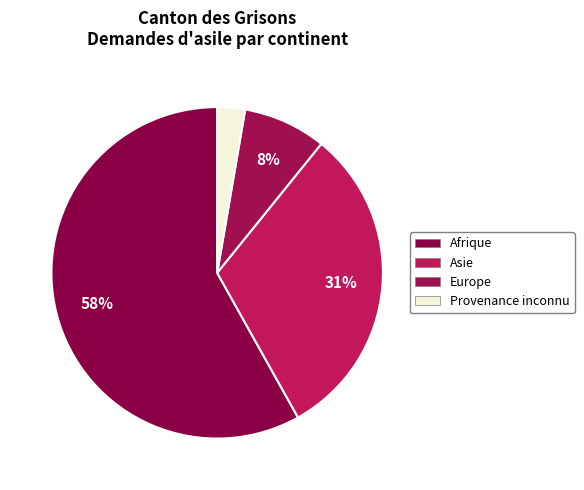

How many slices are in this pie chart?

4